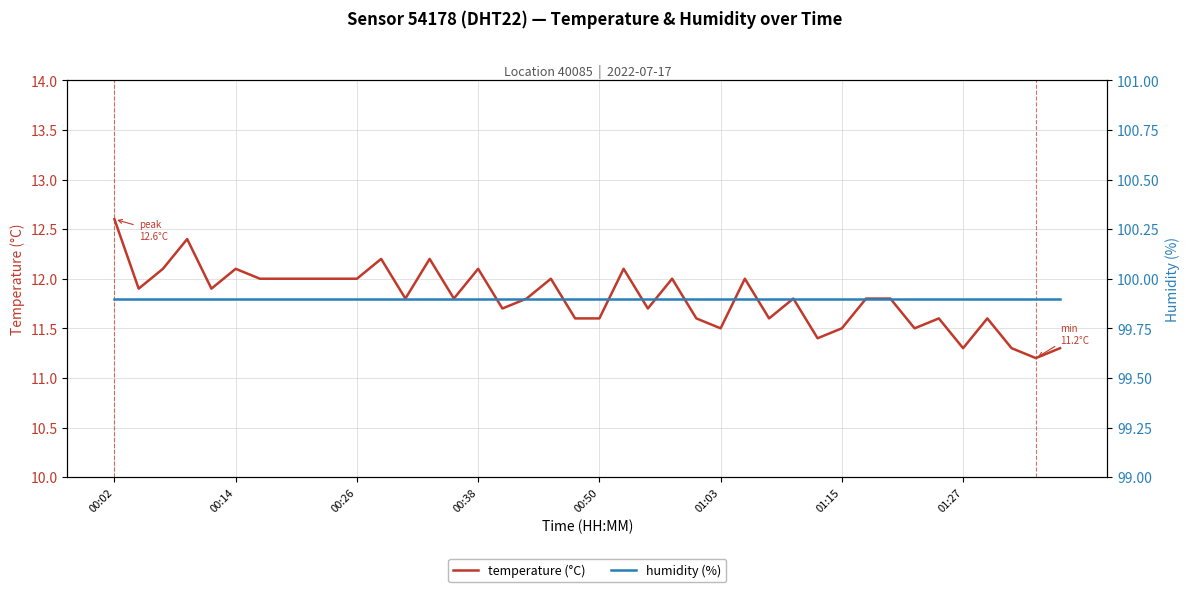

Does the chart have visible grid lines?

Yes